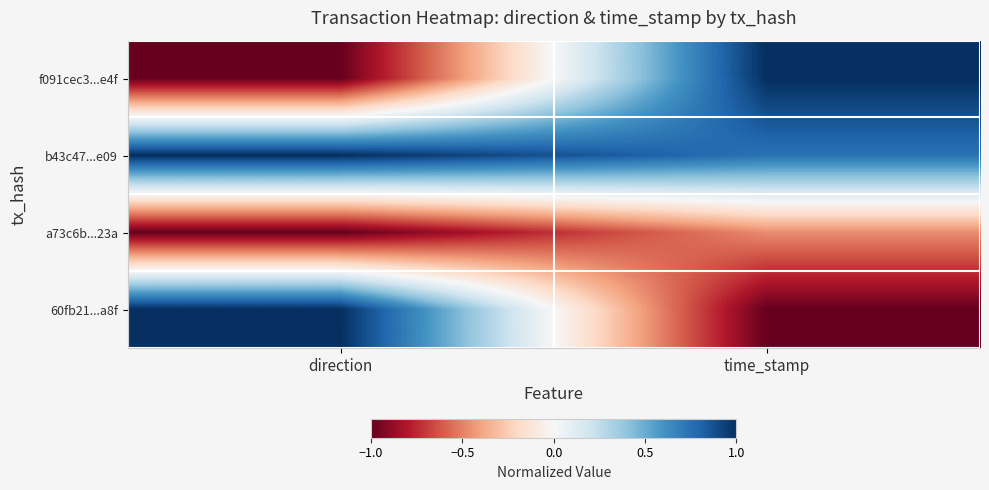

Rank the series at direction from lowest to highest value.

f091cec3...e4f, a73c6b...23a, b43c47...e09, 60fb21...a8f